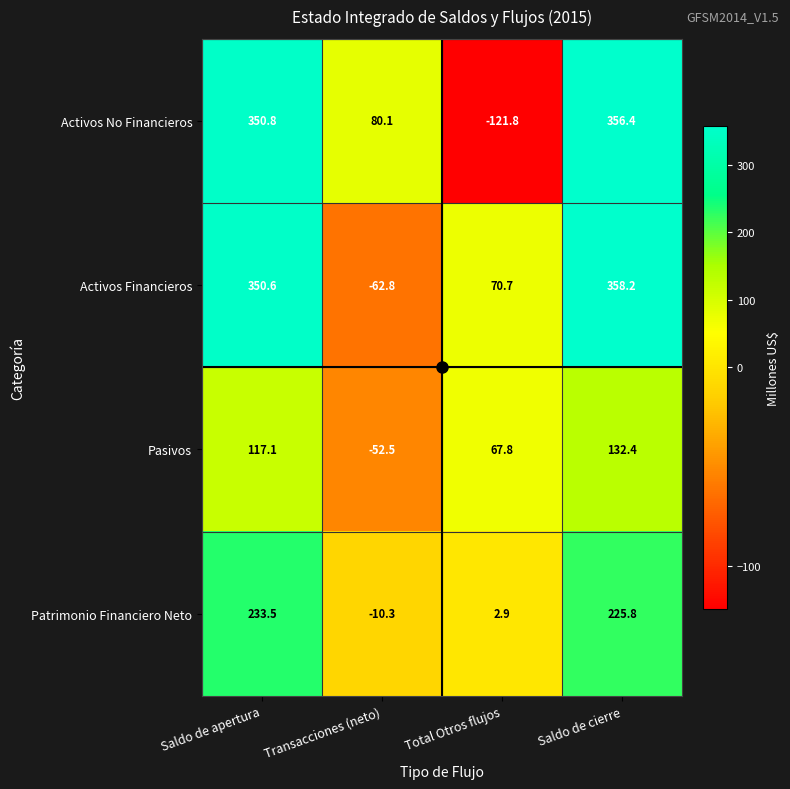

Where is Pasivos nearest to the value 39?

Total Otros flujos